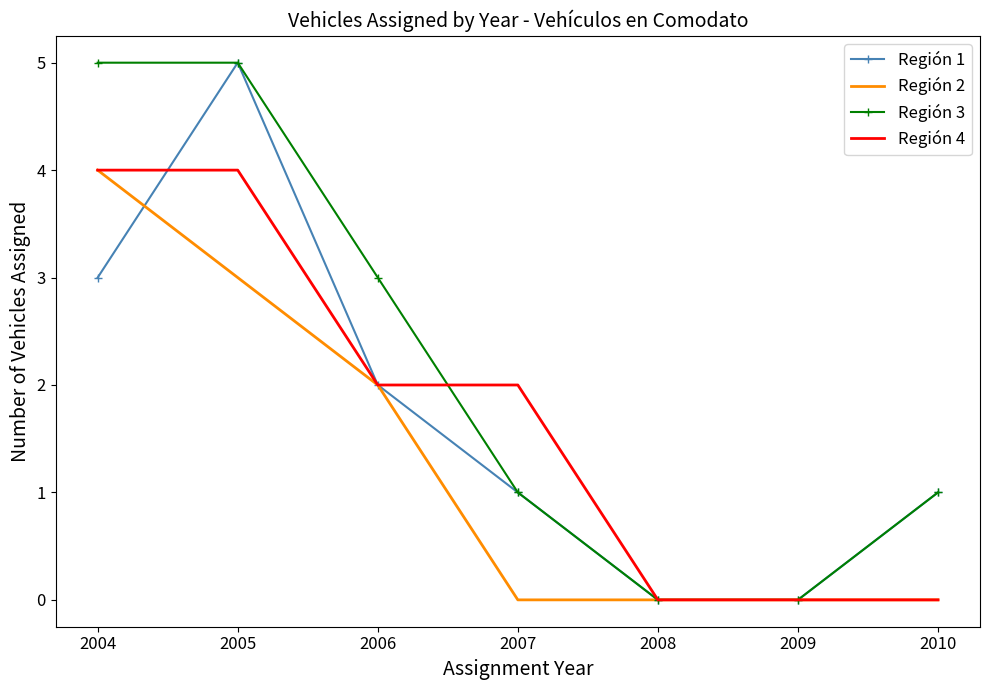

True or false: Región 1 has more than 2 points higher than both neighbors.

False